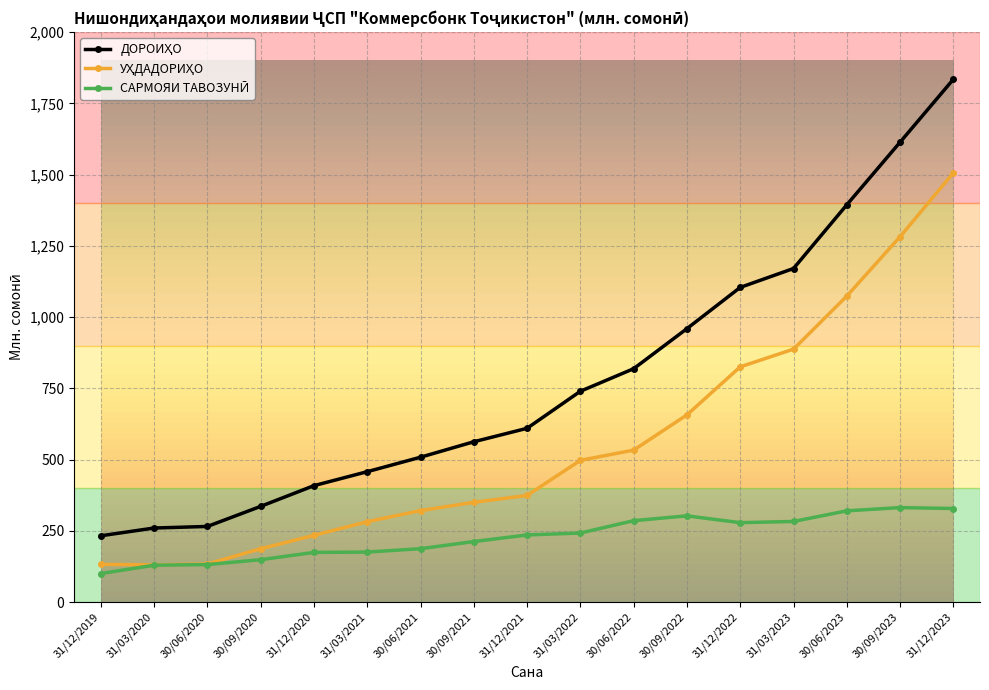

At how many categories does at least one series exceed 1332?

3